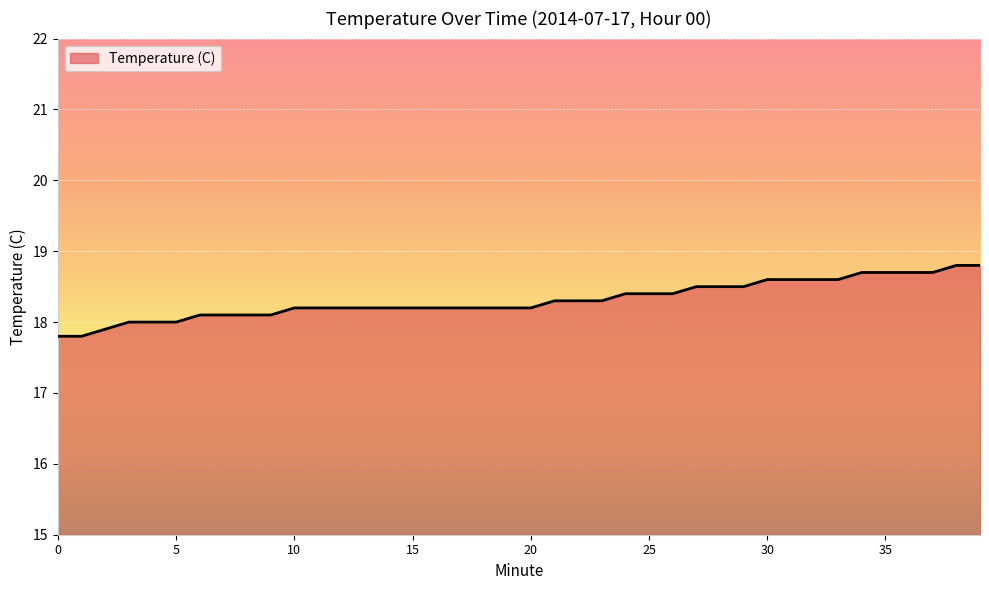

What is the minimum value shown in the chart?

17.8